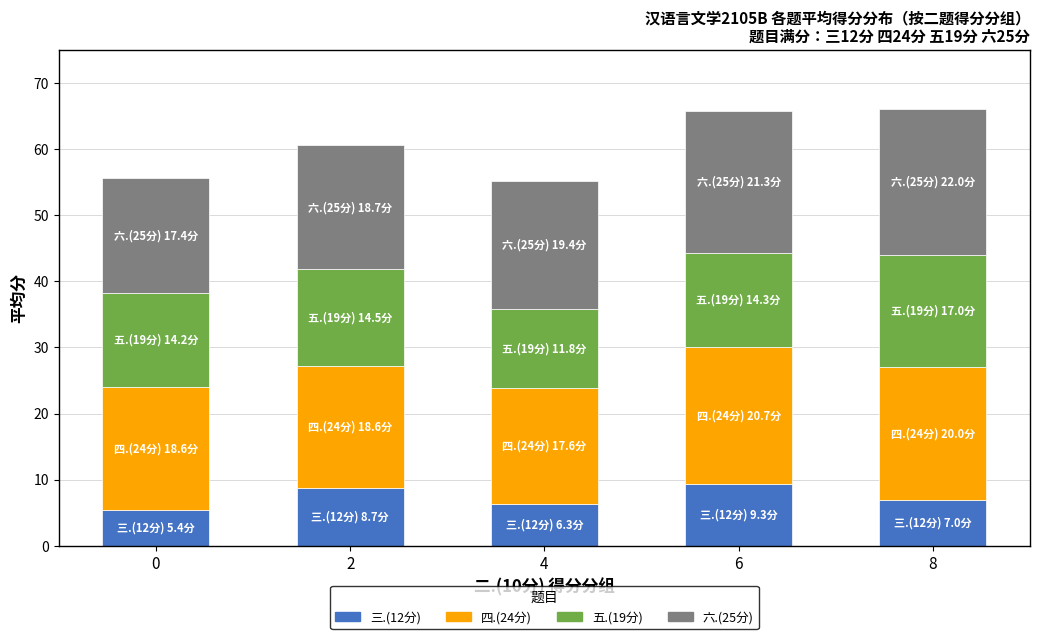

Where is 三.(12分) nearest to the value 7?

8